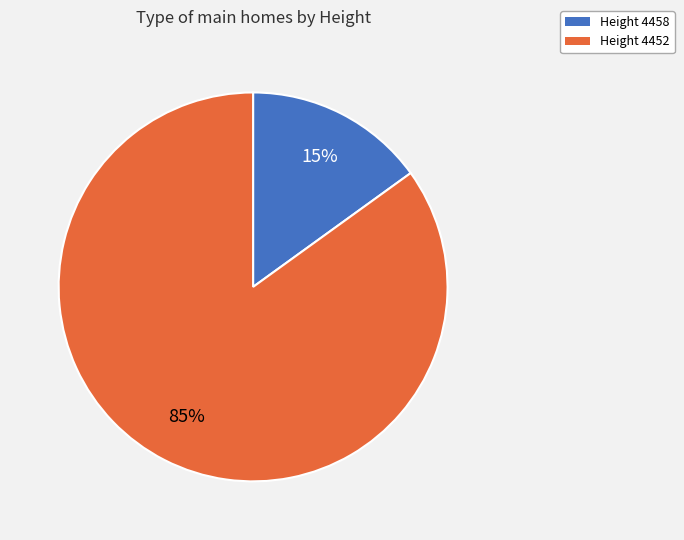

Is there a majority slice in this chart?

Yes